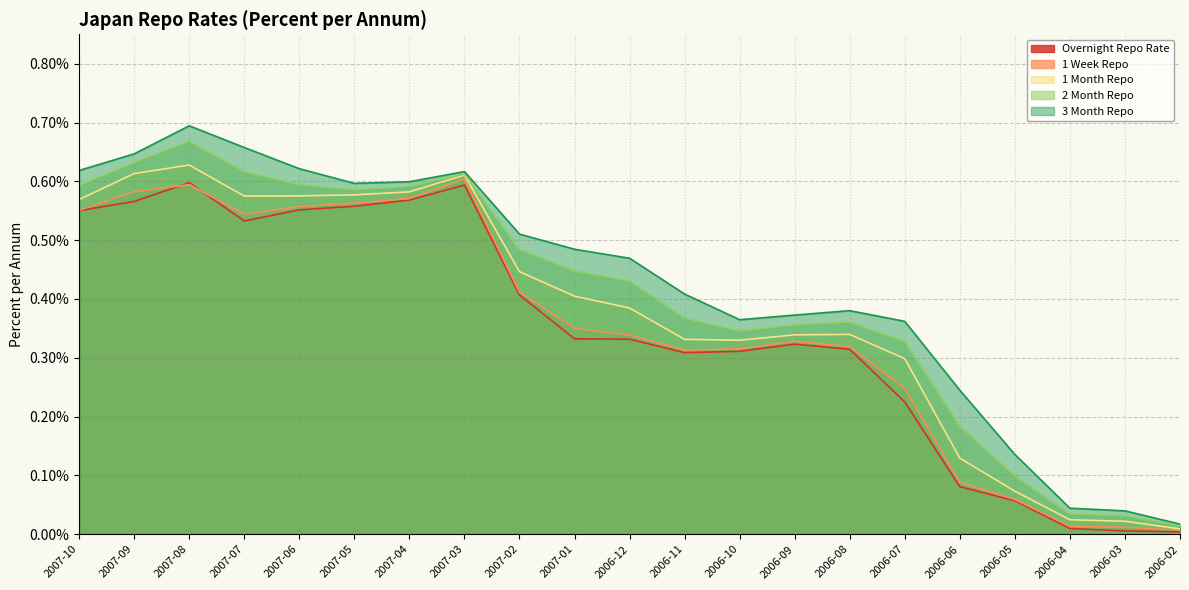

What is the average value of the 3 Month Repo series?

0.4